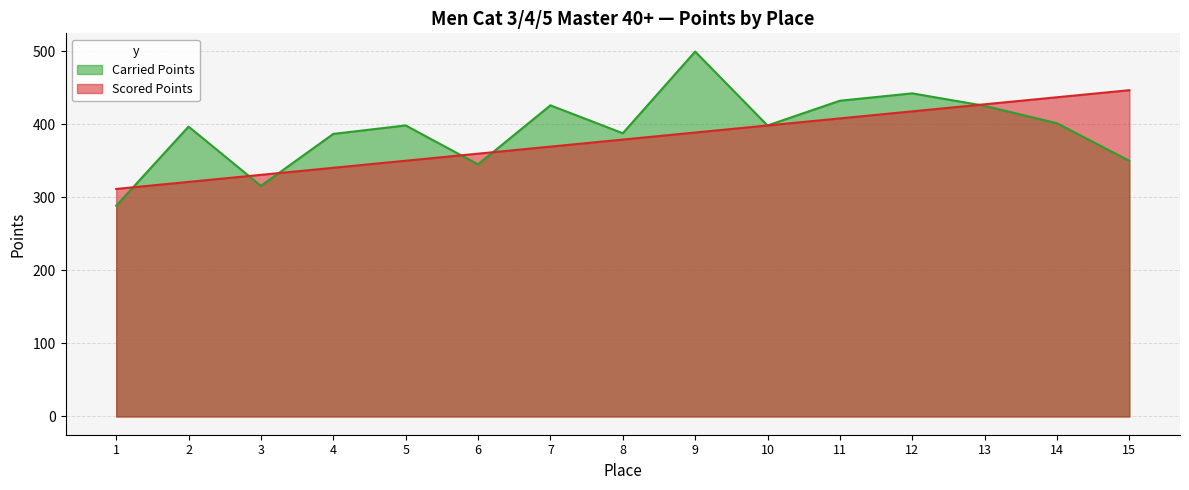

What value does the Carried Points series have at 4?

386.8